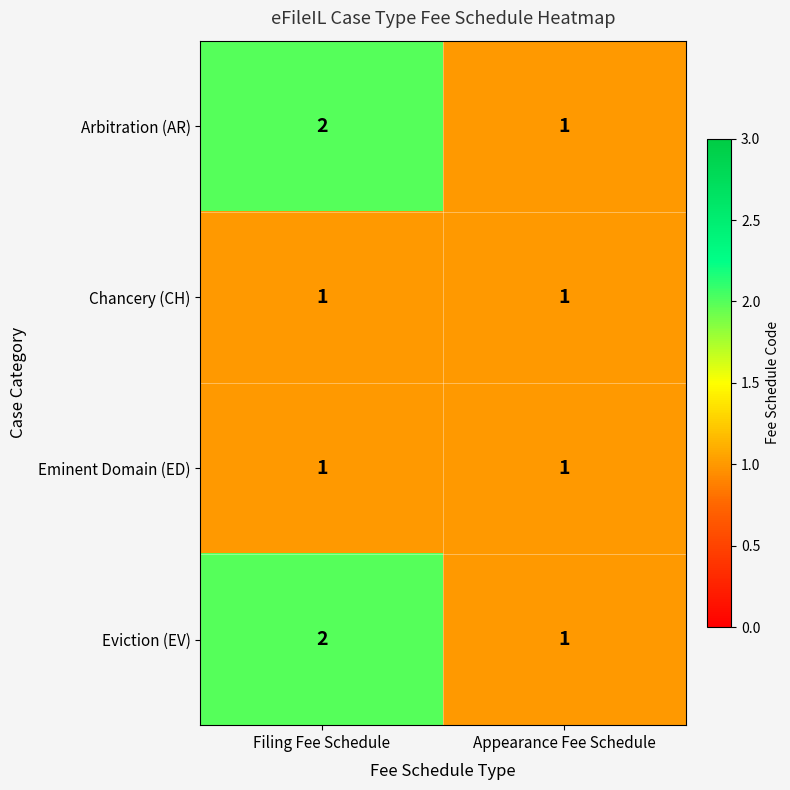

At which category is the sum across all series the highest?

Filing Fee Schedule